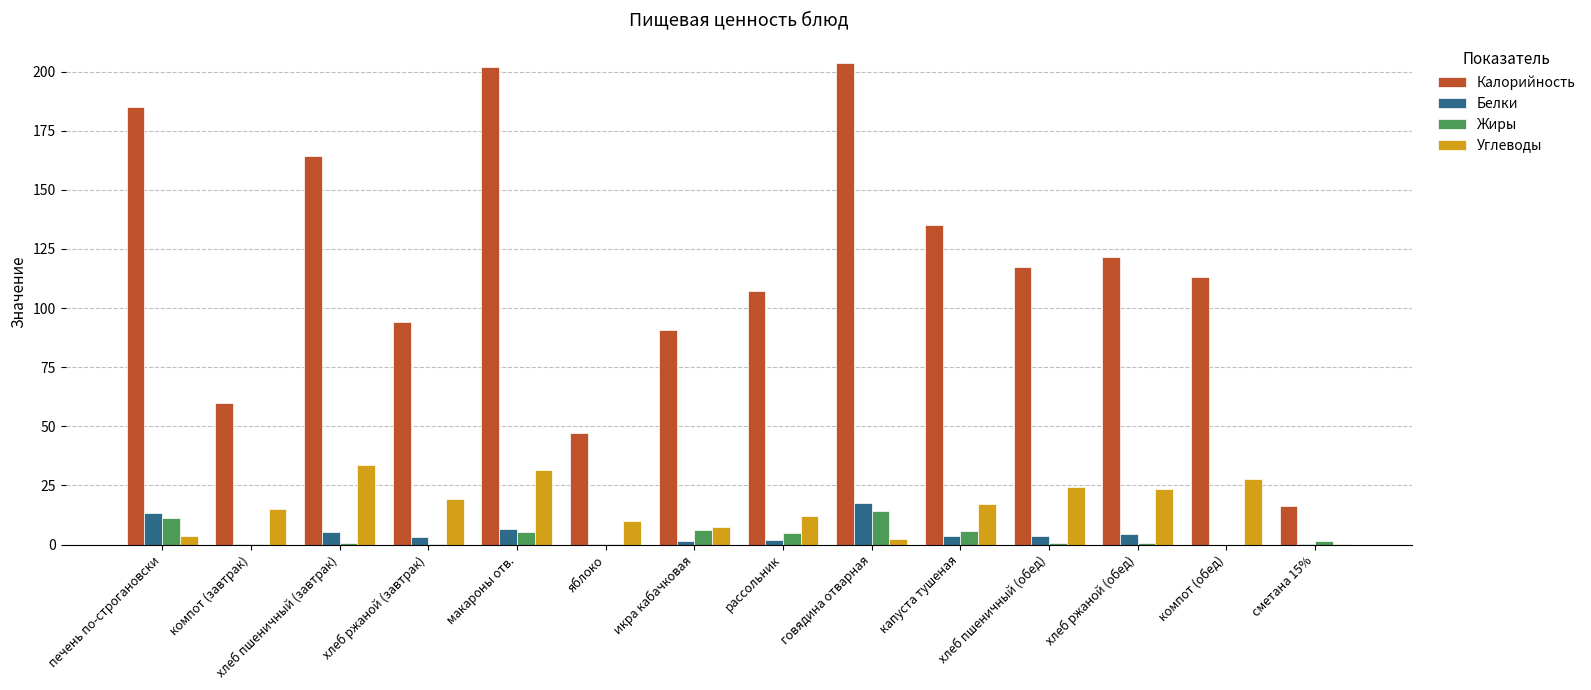

How many values in the Углеводы series exceed 16?

7